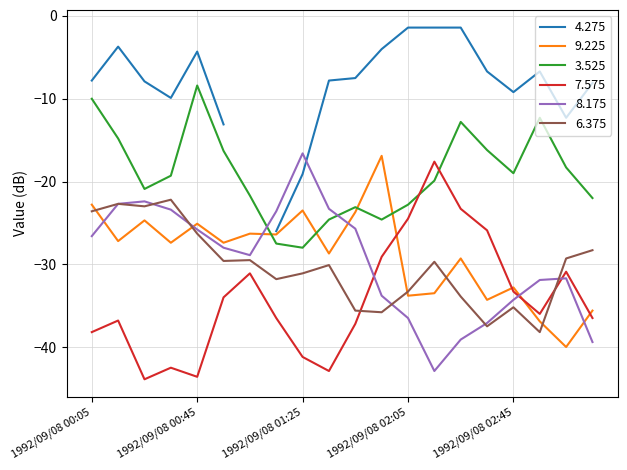

Which series ends up on top after the final intersection of 9.225 and 3.525?

3.525